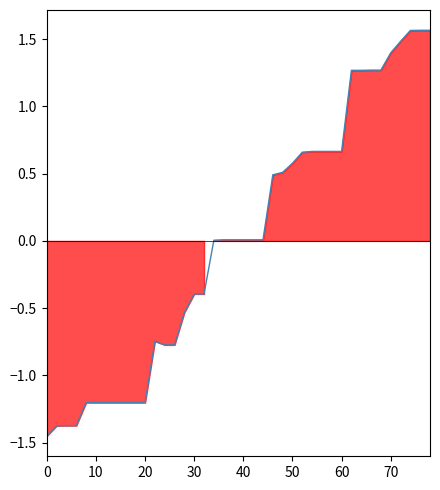

What is the maximum value shown in the chart?

1.6